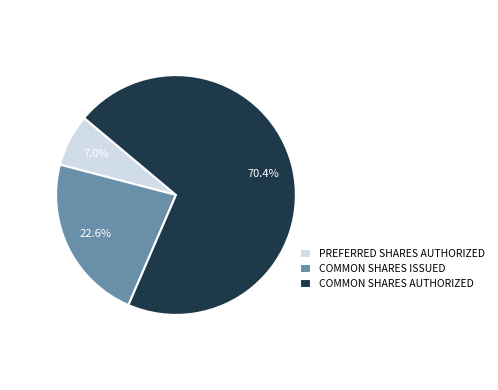

What percentage do COMMON SHARES AUTHORIZED and PREFERRED SHARES AUTHORIZED together represent?

77.4%